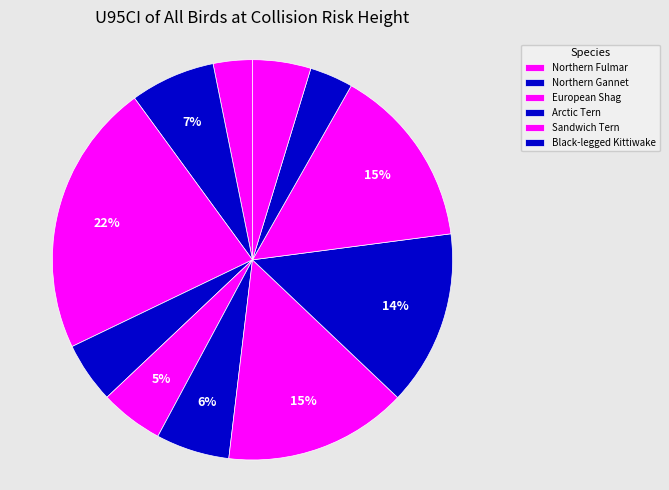

How many slices are in this pie chart?

11